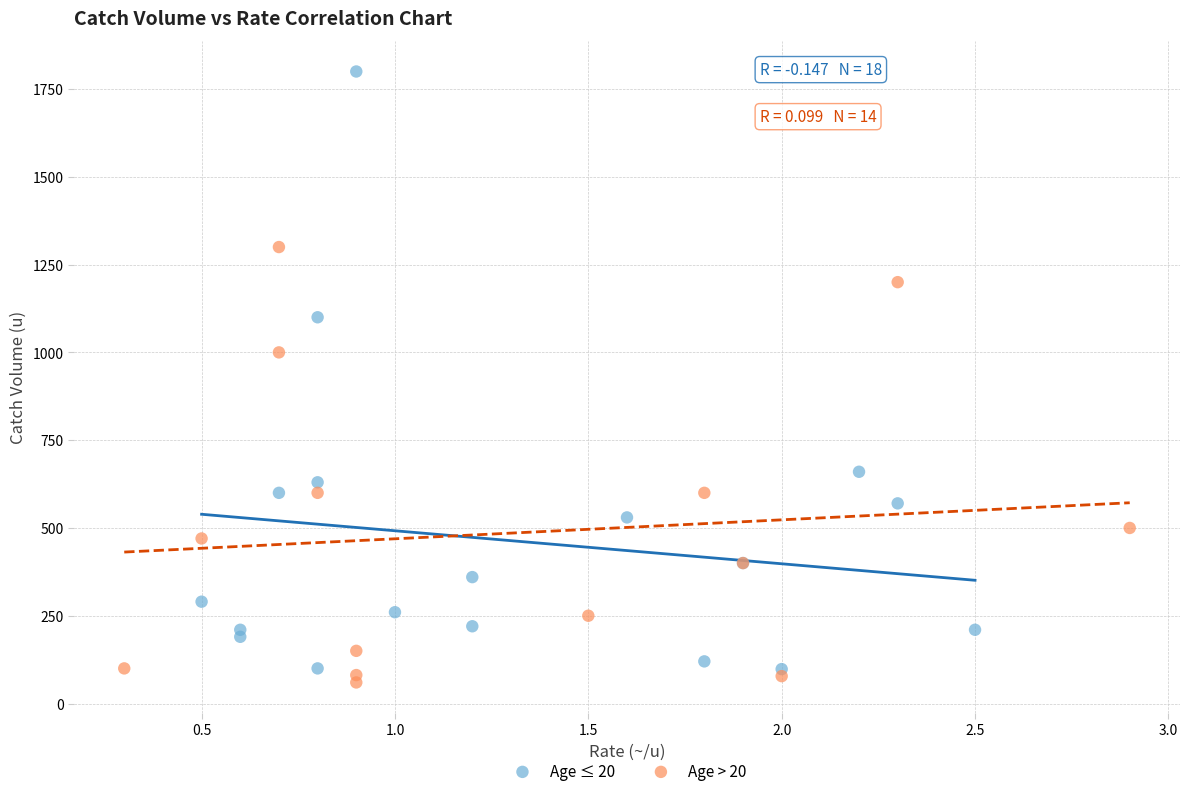

What are all the series names shown in the legend?

Age ≤ 20, Age > 20